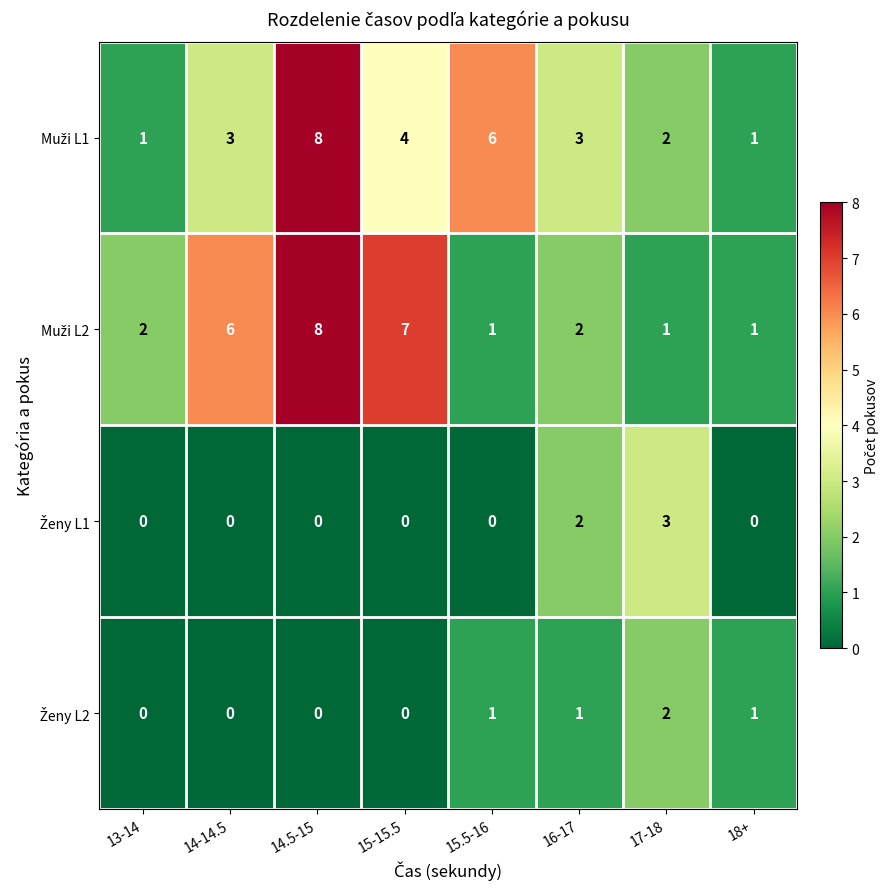

Count the number of data series in this chart.

4